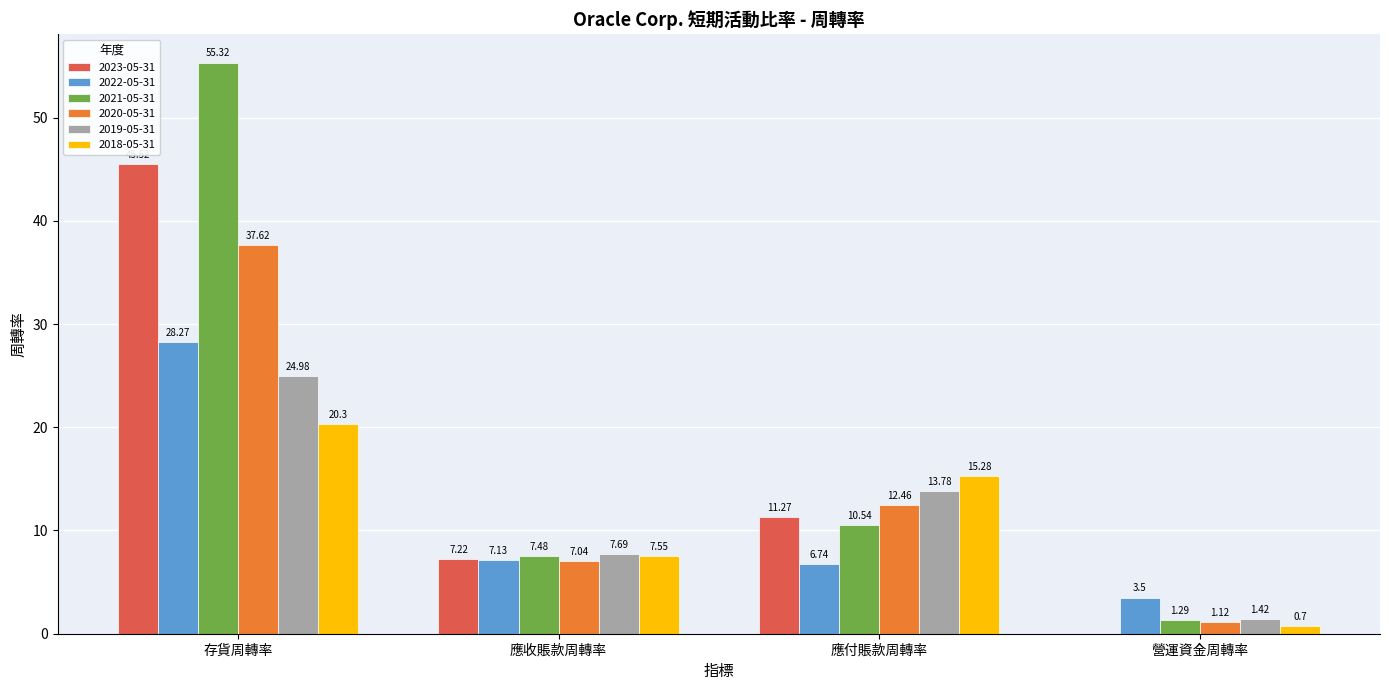

Where is 2021-05-31 nearest to the value 28?

應付賬款周轉率